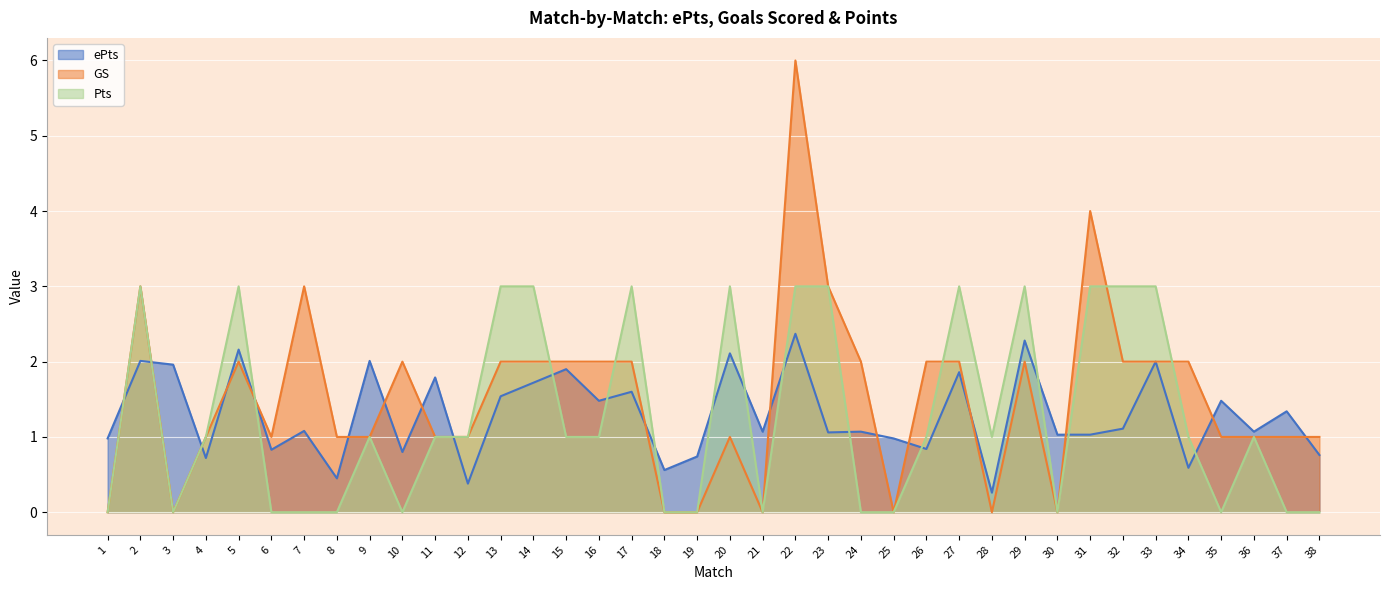

What is the value of the GS point at the 5th from the left?

2.0